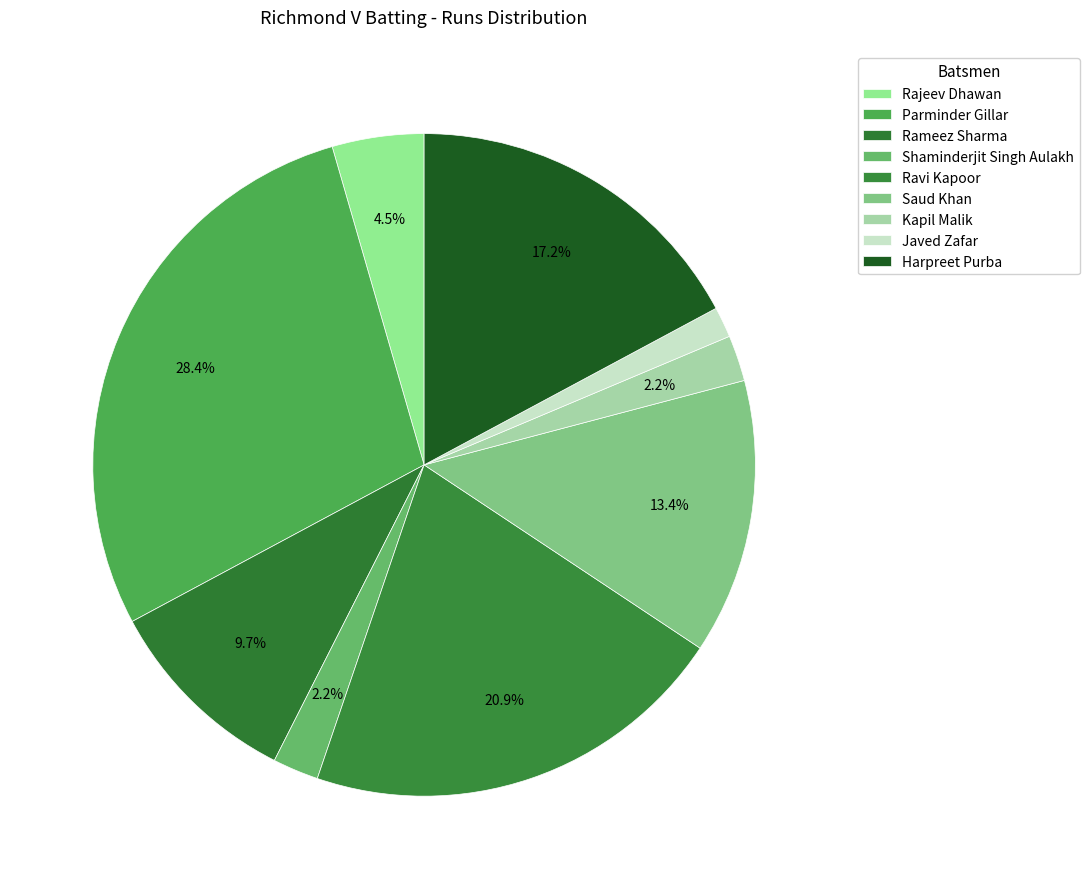

To the nearest percent, what portion does Harpreet Purba represent?

17%